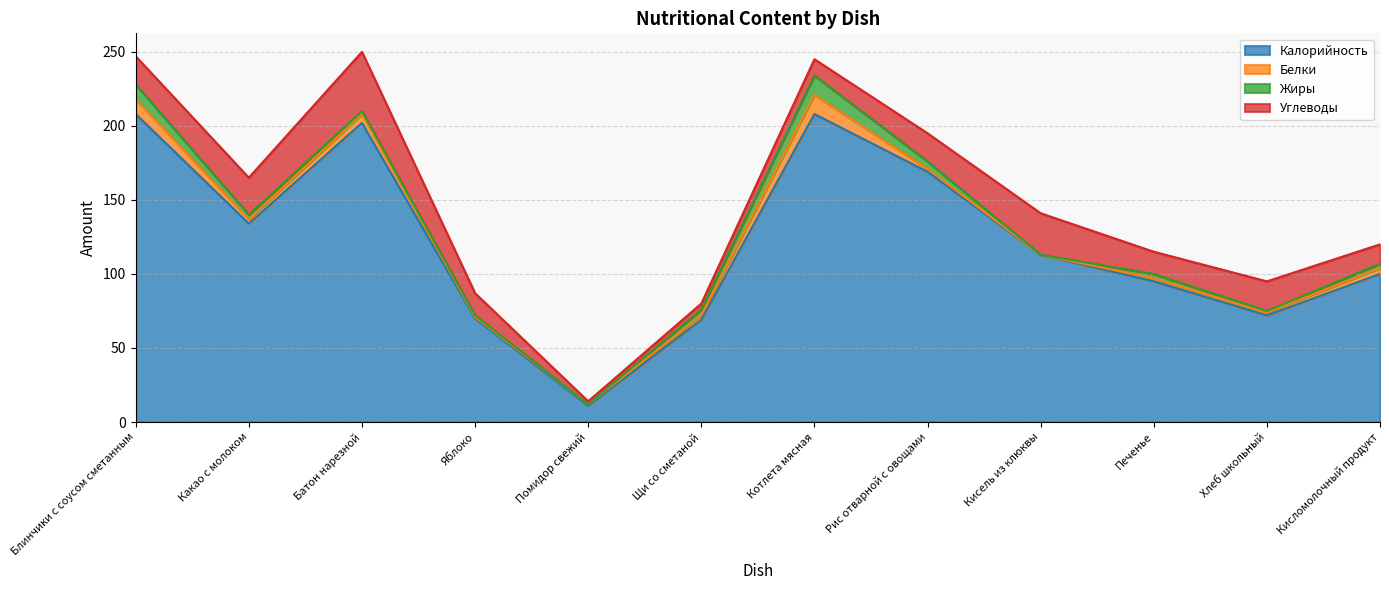

Which label corresponds to the smallest value in the chart?

Кисель из клюквы